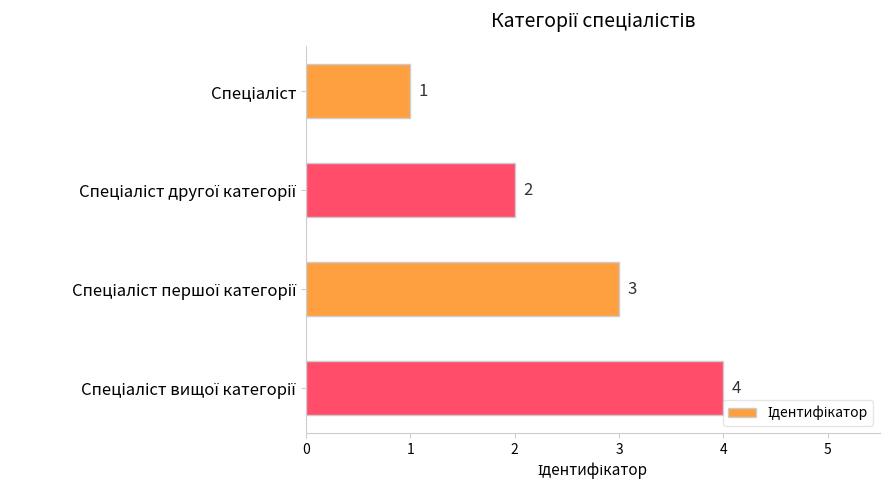

What is the value of the 3rd bar from the top?

3